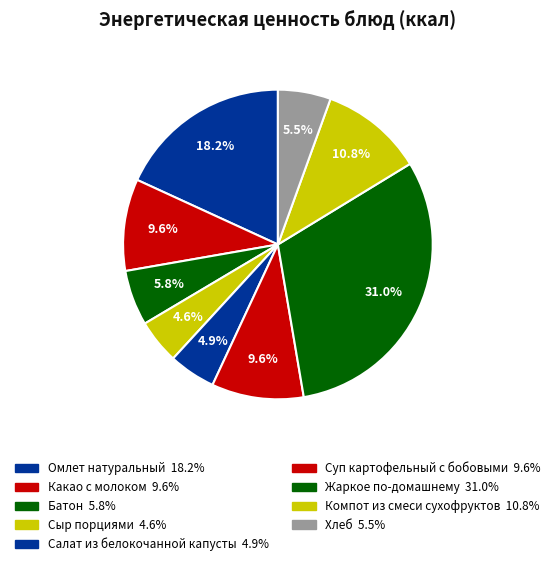

What is the largest slice in the pie chart?

Жаркое по-домашнему